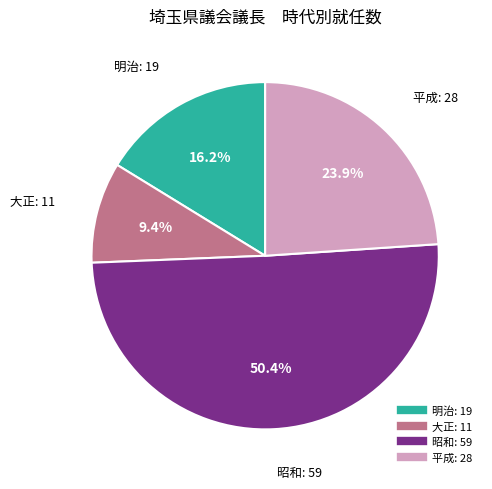

What percentage is the 大正 slice, to the nearest percent?

9%